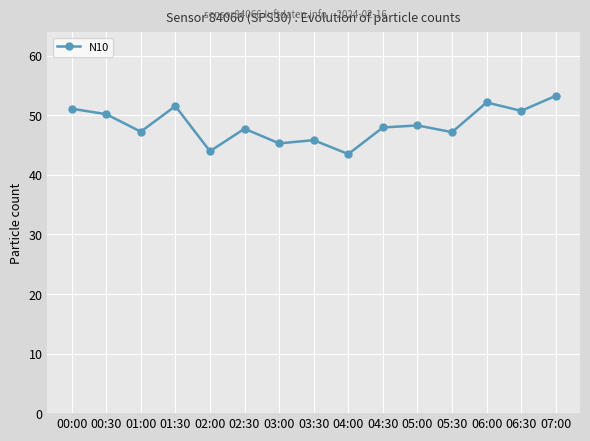

Is it true that the value at 05:00 is 20.4?

False